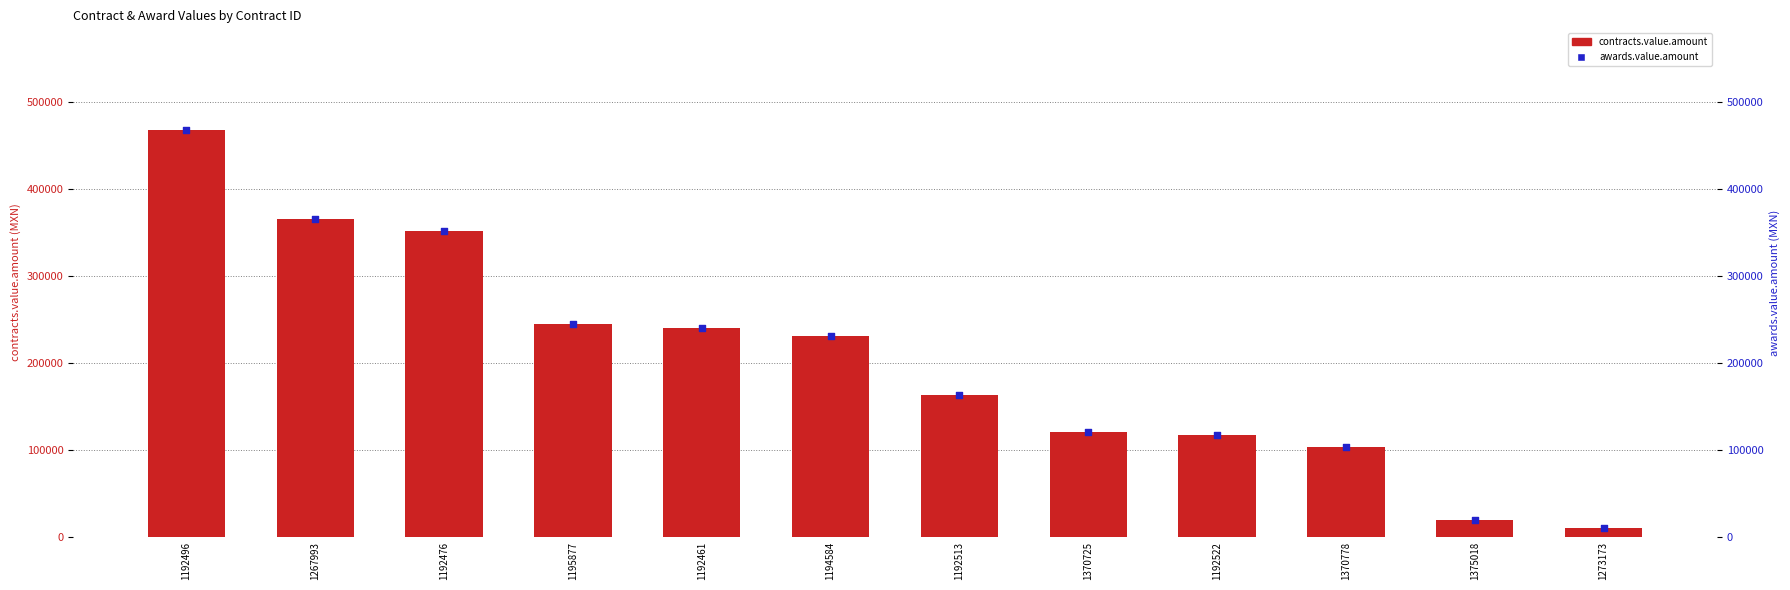

Which series has the widest spread of Y values?

contracts.value.amount